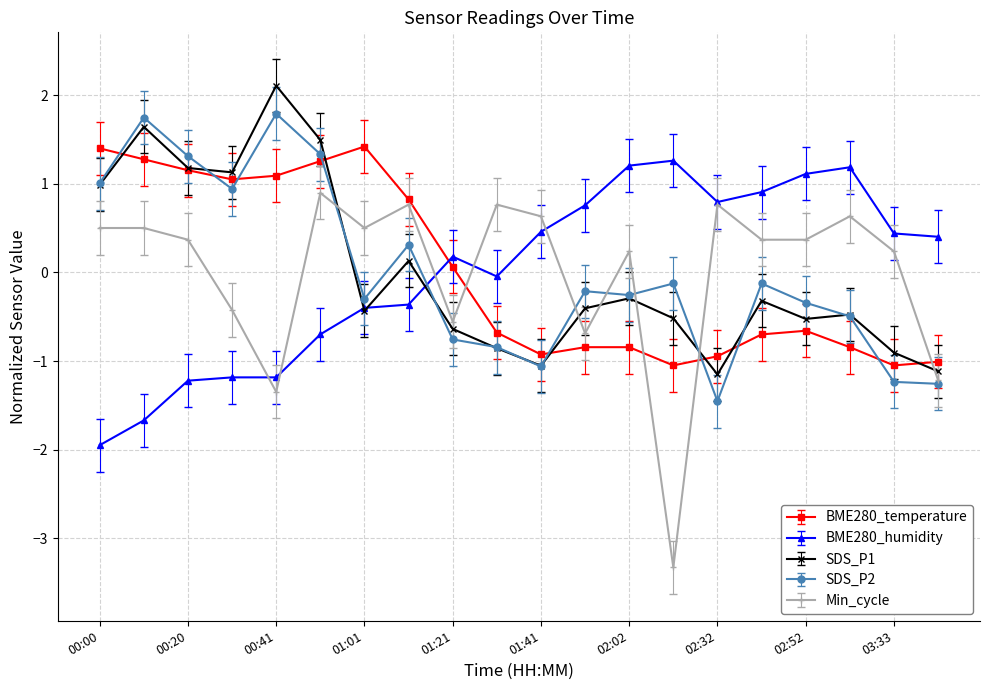

True or false: SDS_P2 and BME280_humidity intersect in this chart.

True